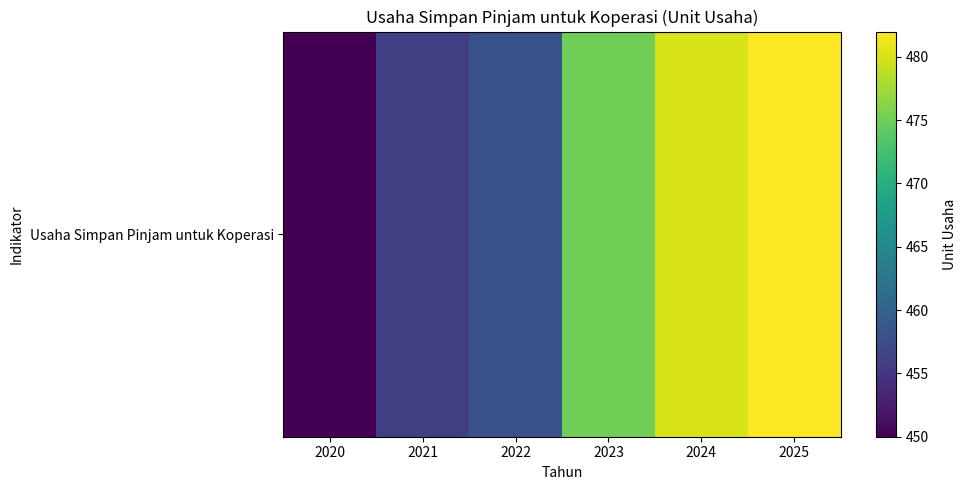

The chart shows a value of 456 at 2021. True or false?

True